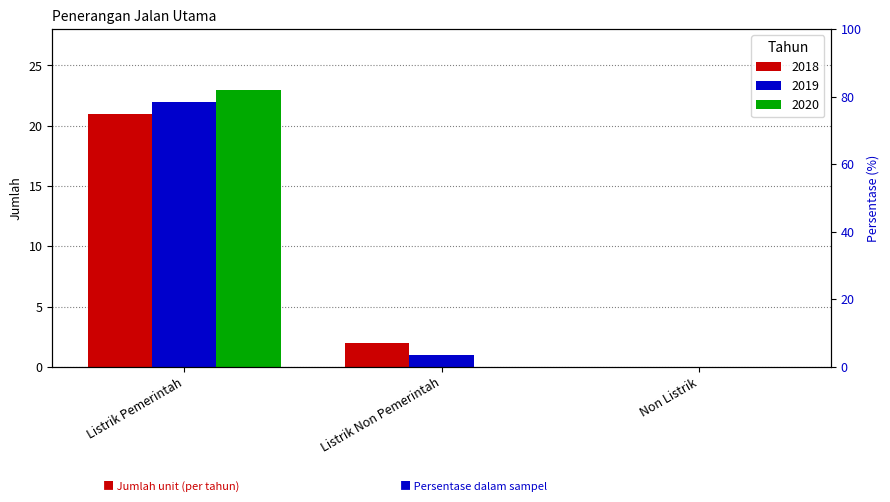

Reading right to left, transcribe all the data shown in this chart.

2018: 0	2	21
2019: 0	1	22
2020: 0	0	23